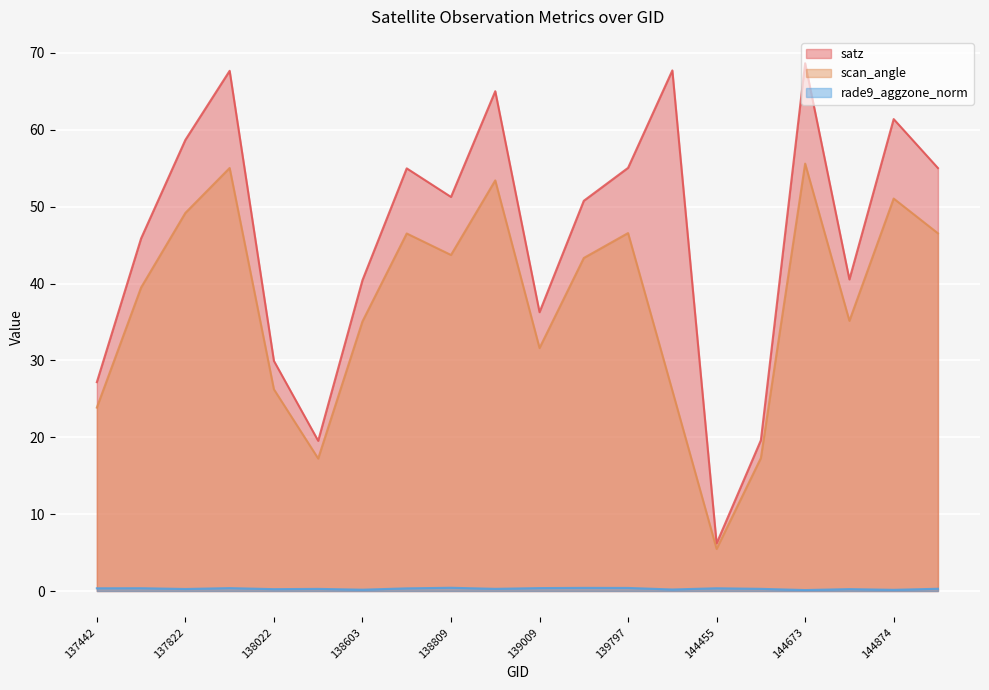

Reading right to left, what are all the values shown in this chart?

satz: 145054=55.0	144874=61.4	144859=40.5	144673=68.7	144659=19.6	144455=6.2	144246=67.7	139797=55.0	139783=50.8	139009=36.3	138994=65.0	138809=51.3	138796=55.0	138603=40.4	138408=19.5	138022=29.9	138010=67.7	137822=58.7	137631=45.9	137442=27.2
scan_angle: 145054=46.5	144874=51.1	144859=35.1	144673=55.6	144659=17.3	144455=5.5	144246=26.1	139797=46.6	139783=43.3	139009=31.6	138994=53.4	138809=43.7	138796=46.5	138603=35.1	138408=17.2	138022=26.2	138010=55.0	137822=49.2	137631=39.5	137442=23.9
rade9_aggzone_norm: 145054=0.3	144874=0.2	144859=0.2	144673=0.1	144659=0.3	144455=0.4	144246=0.2	139797=0.4	139783=0.4	139009=0.4	138994=0.3	138809=0.4	138796=0.3	138603=0.2	138408=0.3	138022=0.2	138010=0.4	137822=0.3	137631=0.4	137442=0.4